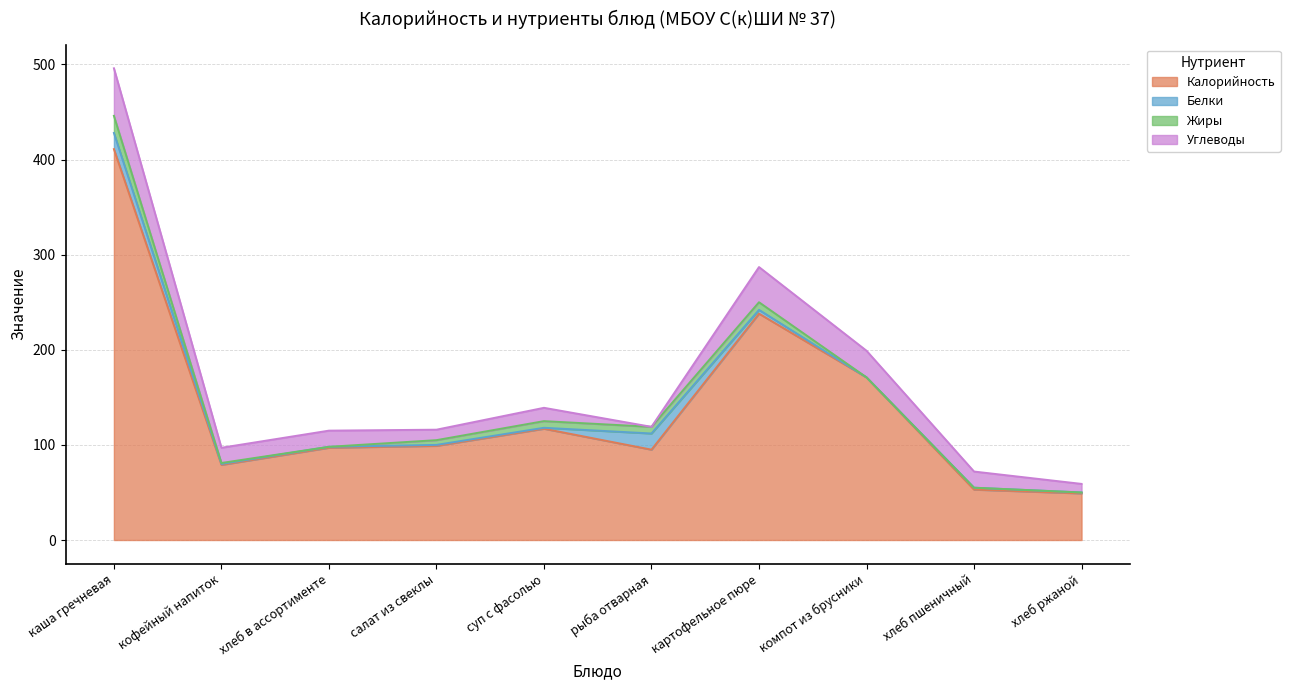

Where is Калорийность nearest to the value 230?

картофельное пюре